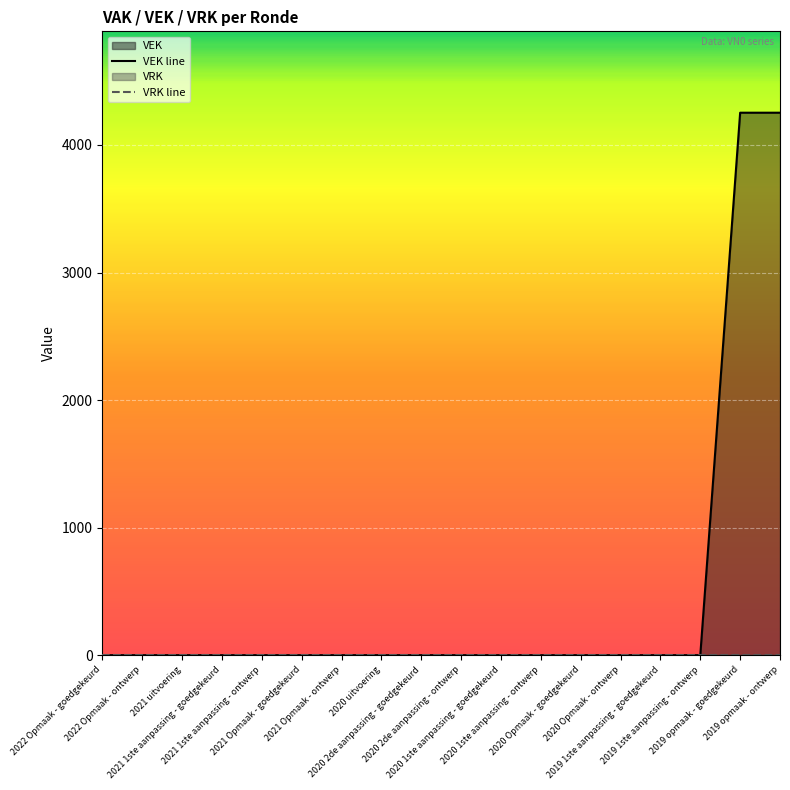

What is the difference between the second highest and second lowest values in the VEK line series?

4253